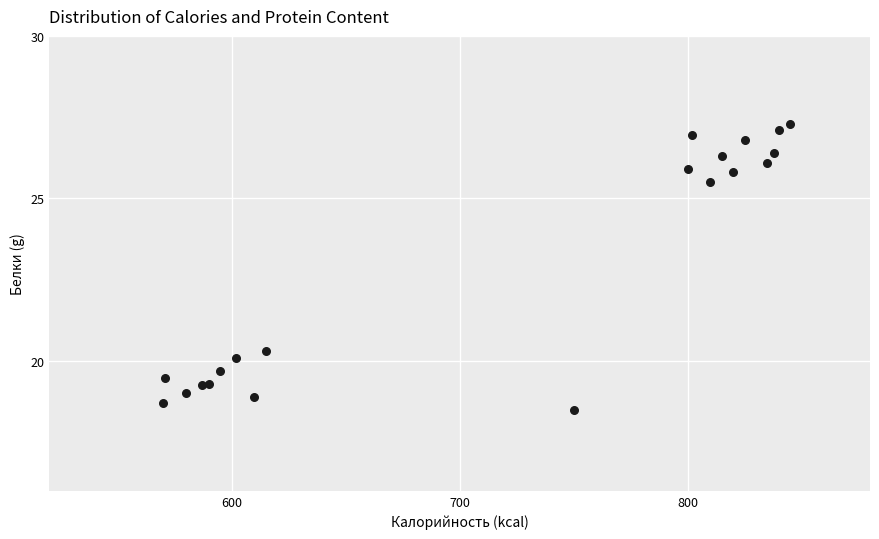

What Y value in the scatter plot is closest to 22?

20.3